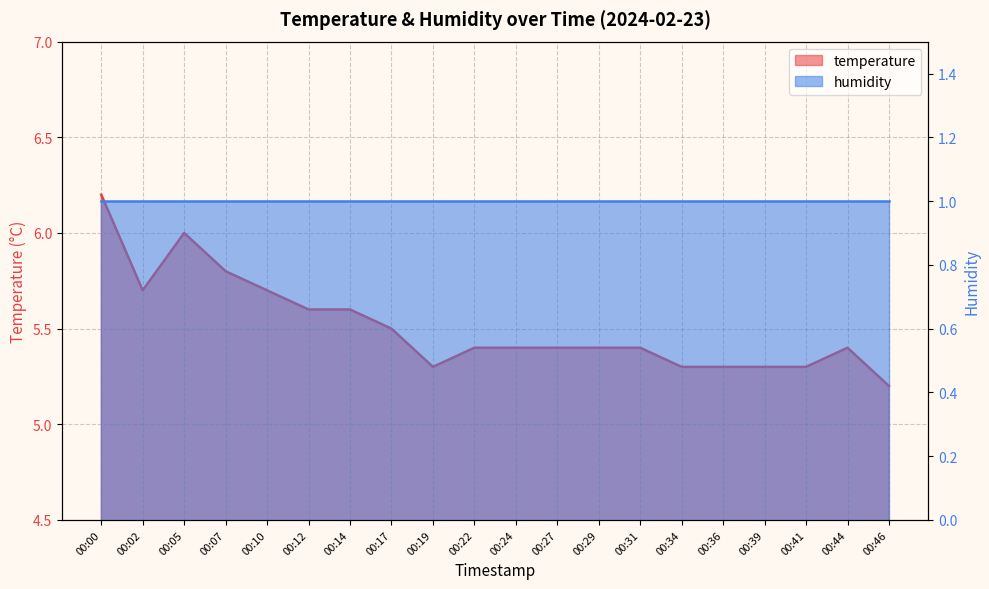

What is the average value?

5.5